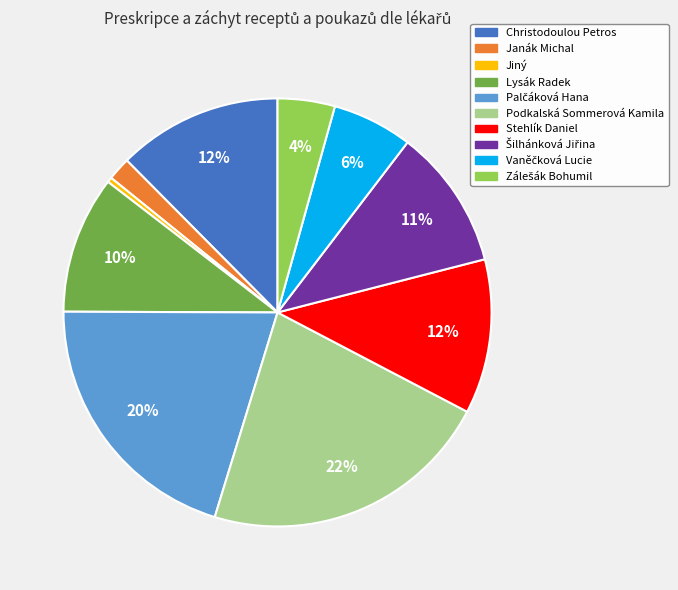

Between Stehlík Daniel and Podkalská Sommerová Kamila, which is larger?

Podkalská Sommerová Kamila